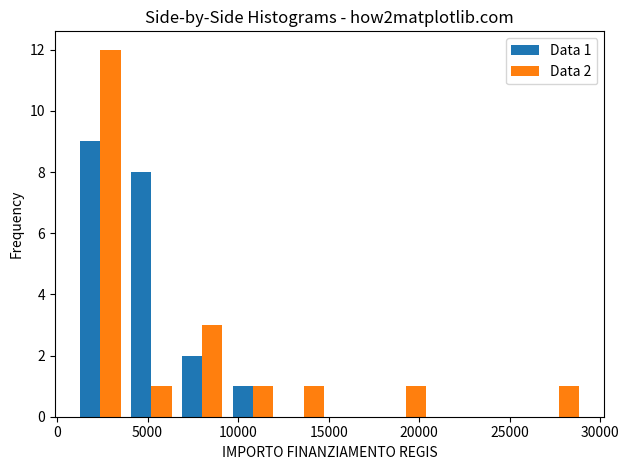

In the Data 2 series, which range on the x-axis has the tallest bar?

1000 to 4000